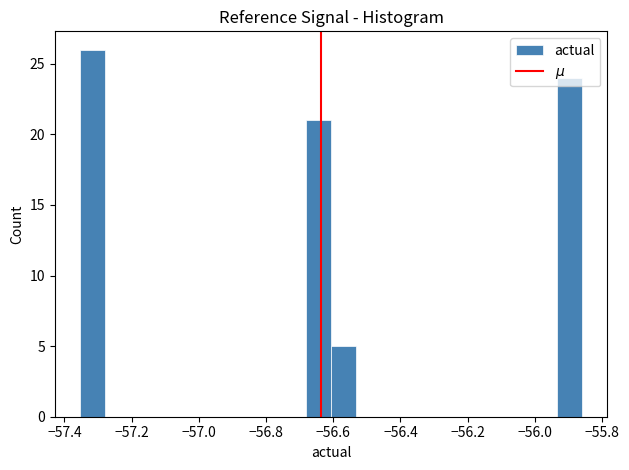

Around what value on the x-axis is the tallest bar? Give the approximate position of its centre, as read against the axis.

-57.32